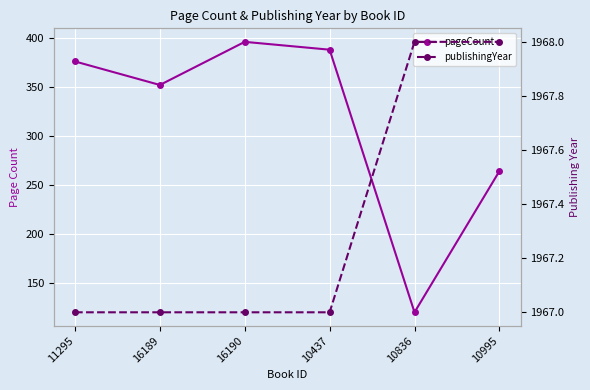

What is the label of the 2nd point from the left?

16189